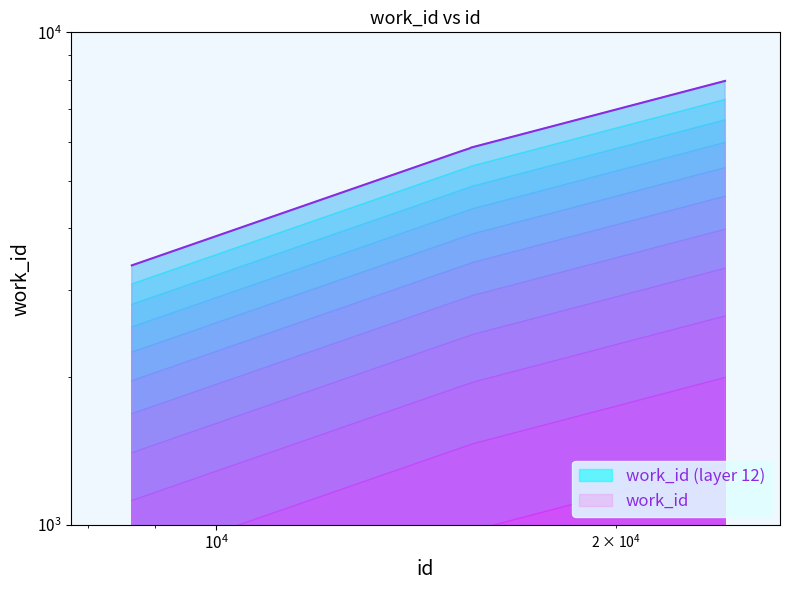

True or false: the data has more than 1 interior local peaks.

False